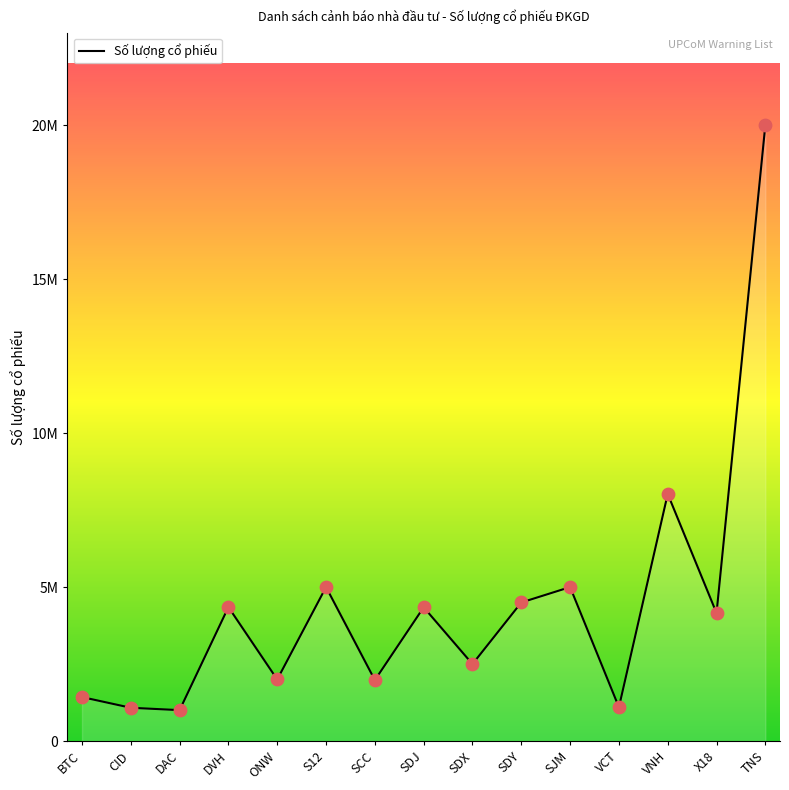

What is the change in value from SDJ to SDY?

+156300